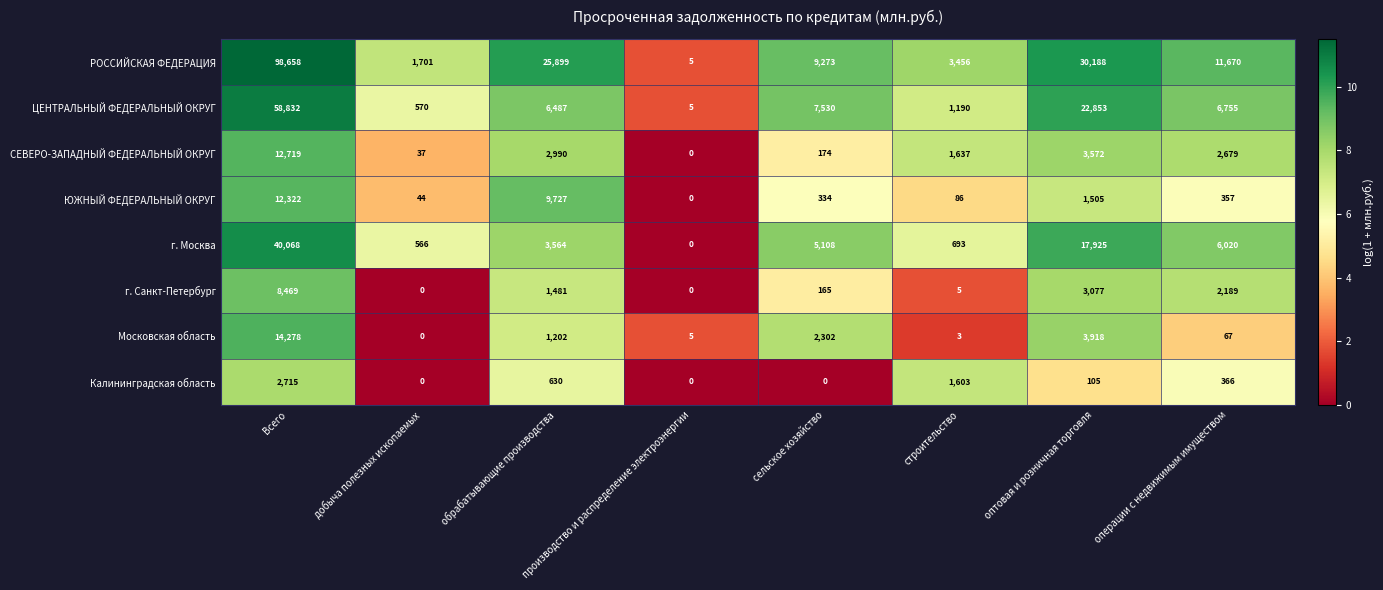

What is the difference between the maximum and second lowest values in the РОССИЙСКАЯ ФЕДЕРАЦИЯ series?

96957